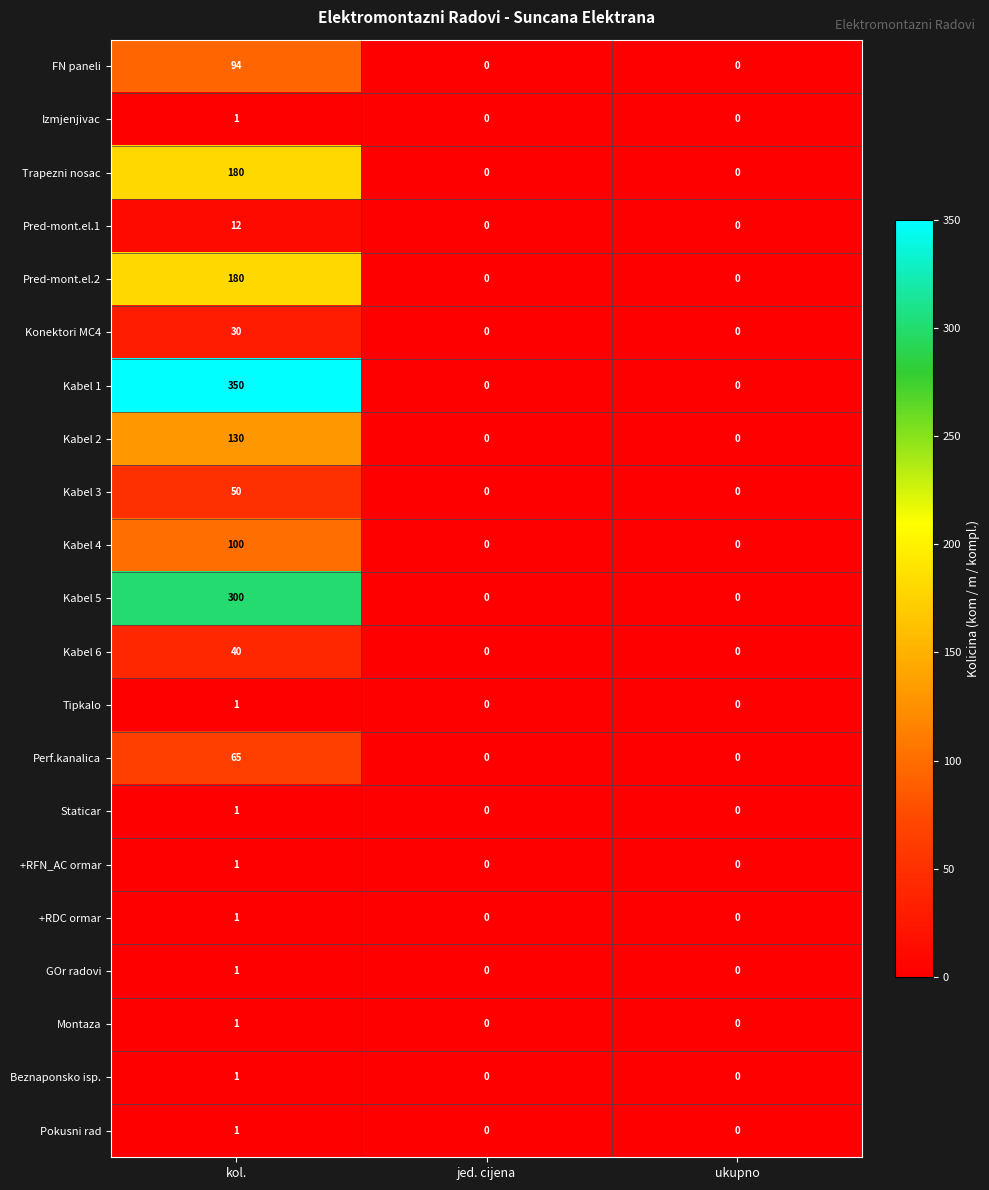

How many Kabel 6 values are between 0 and 40?

3